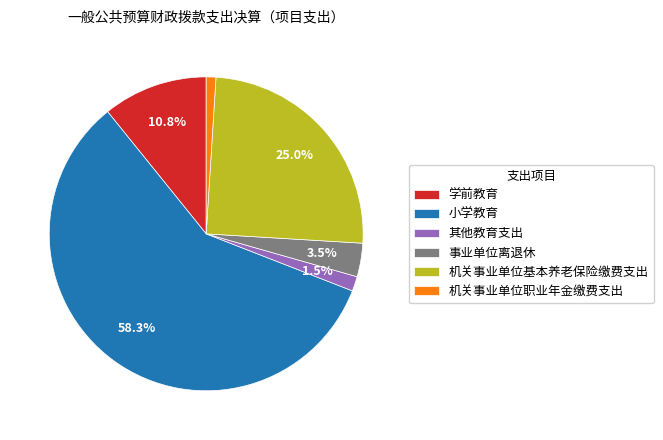

What is the total percentage of 其他教育支出 and 事业单位离退休?

5.0%